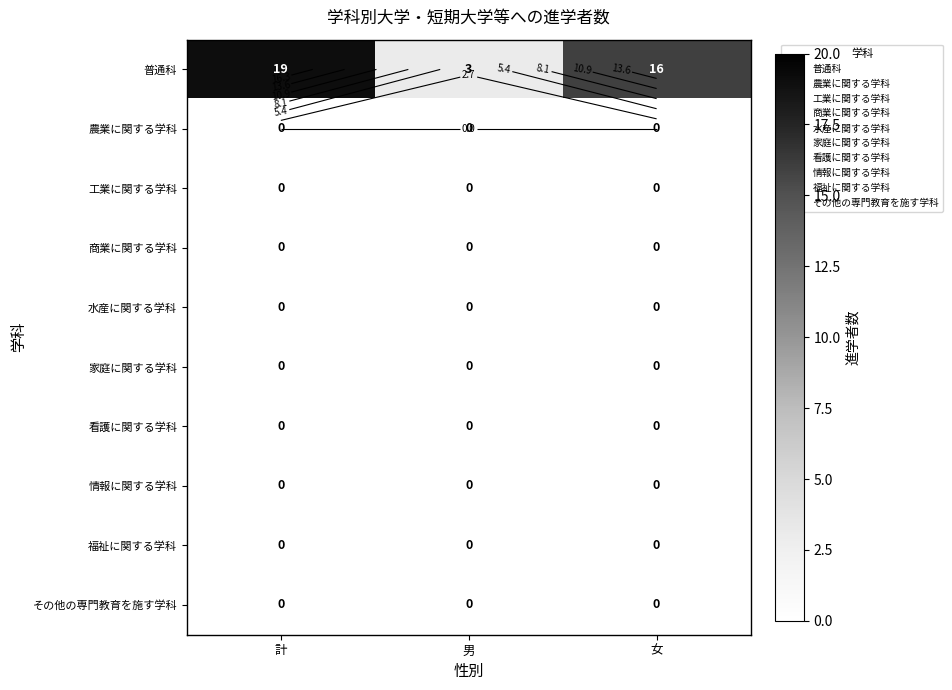

How many distinct data groups are displayed?

10